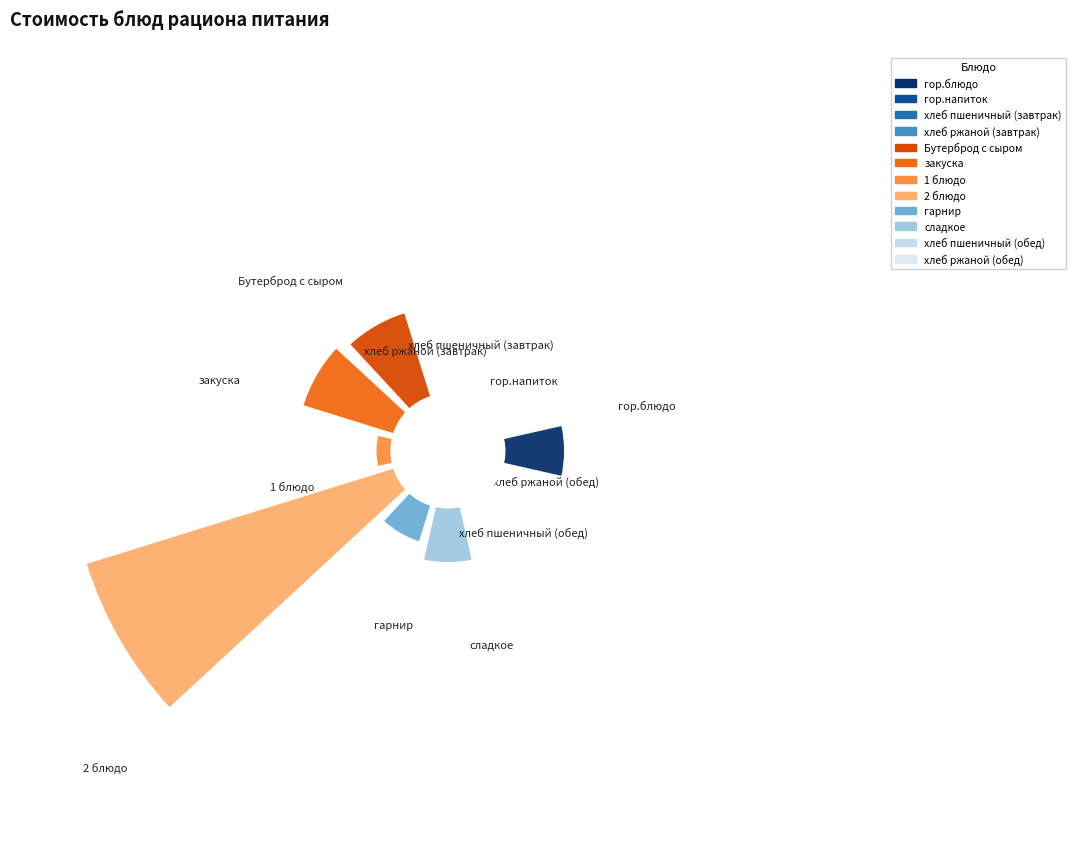

Is there a majority slice in this chart?

No